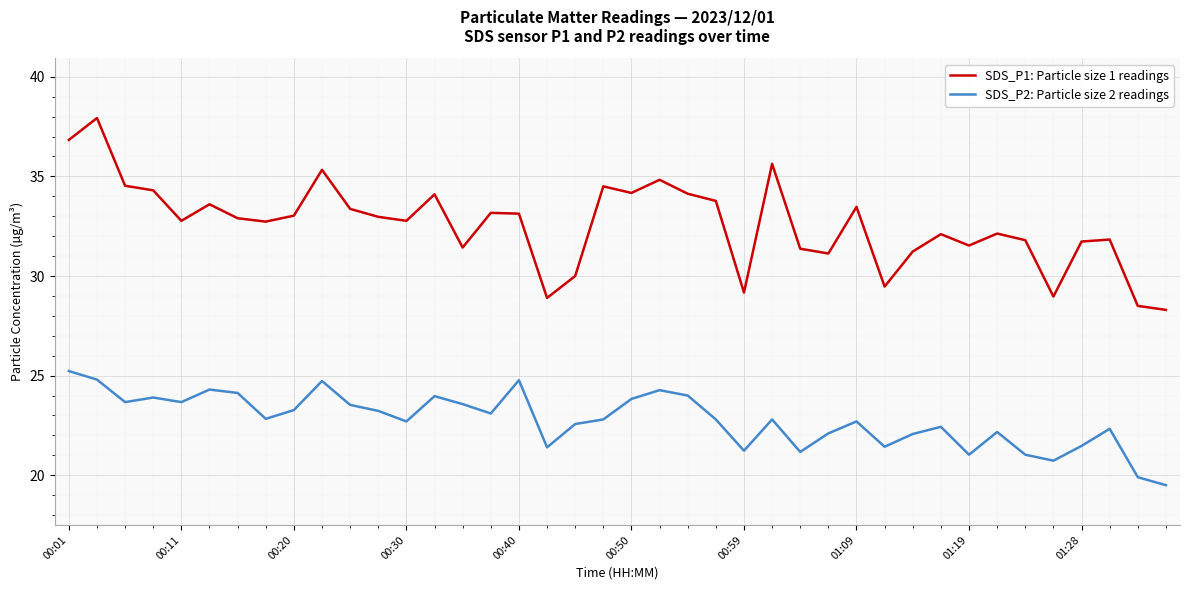

Which series has the largest range (max minus min)?

SDS_P1: Particle size 1 readings